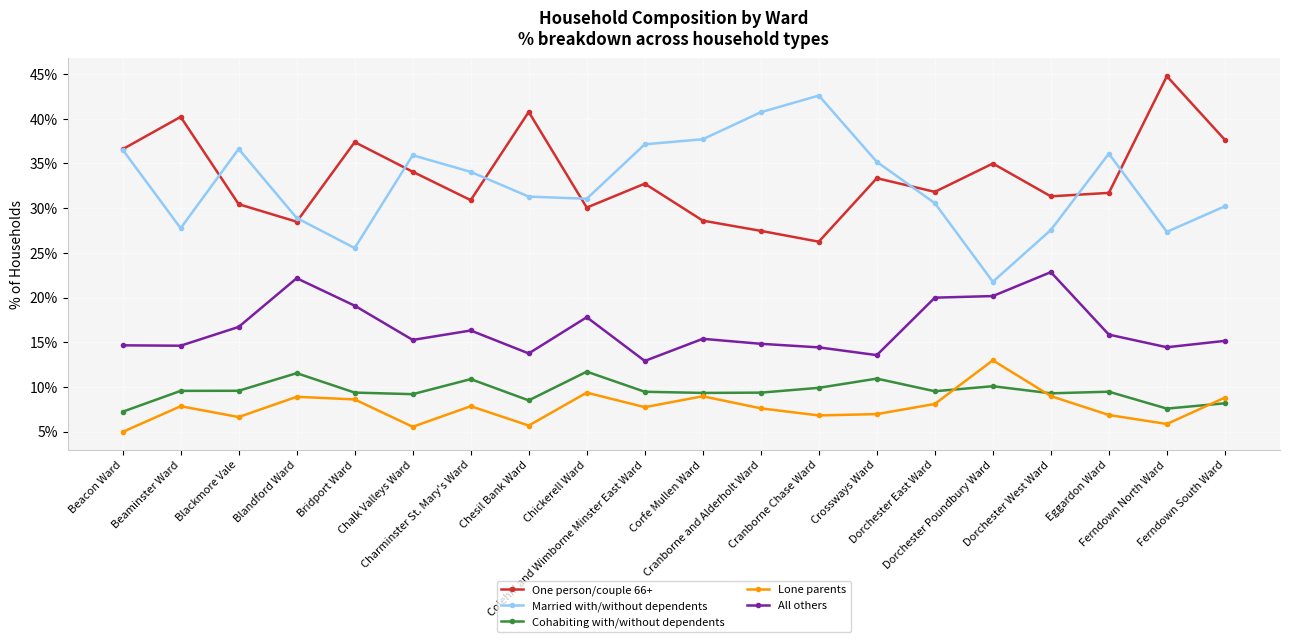

At how many categories does at least one series exceed 26?

20